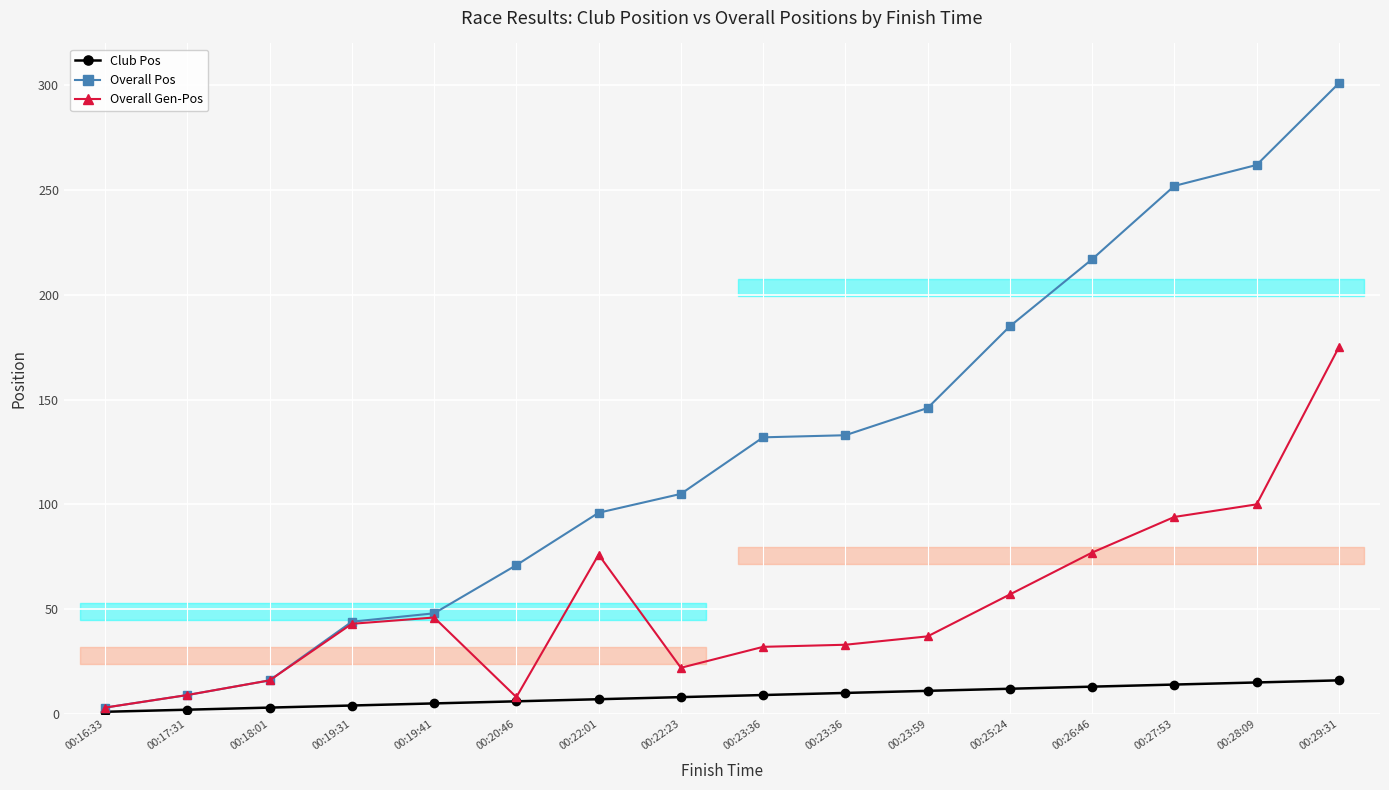

Between 00:23:59 and 00:26:46, which series saw the biggest shift?

Overall Pos